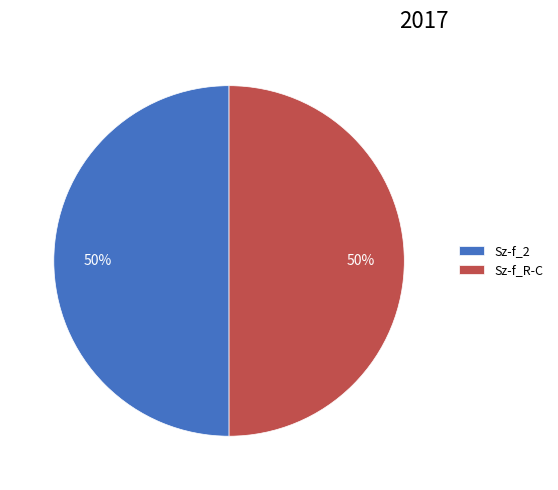

To the nearest percent, what percentage of the pie is Sz-f_R-C?

50%